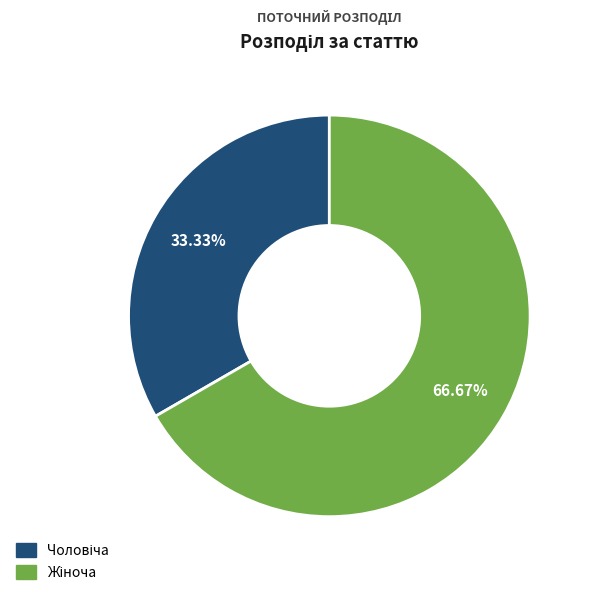

Does any single category account for the majority?

Yes